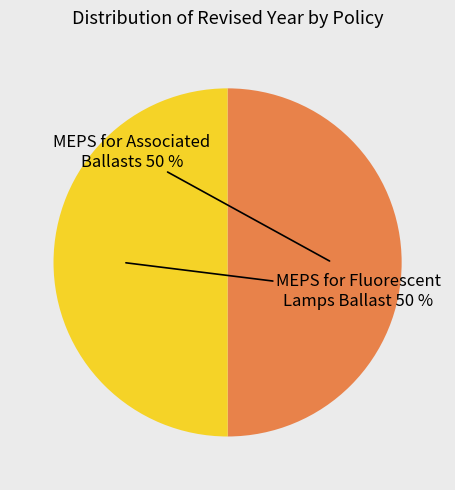

To the nearest percent, what percentage of the pie is MEPS for Fluorescent Lamps Ballast?

50%